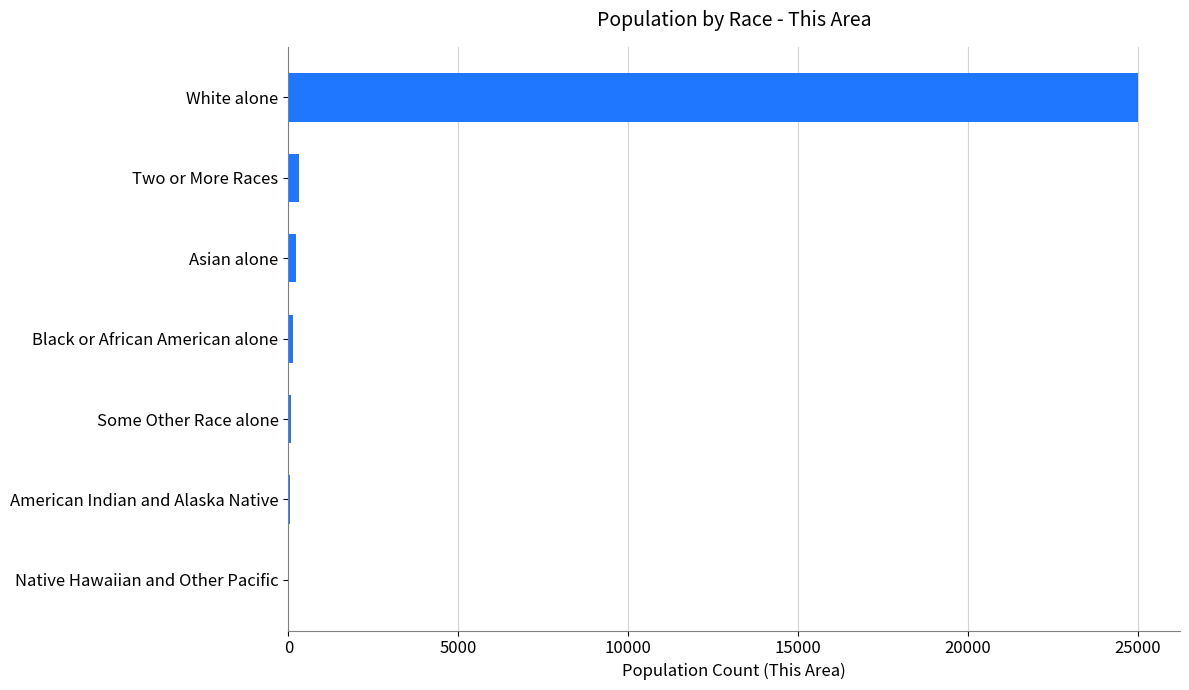

What is the greatest value displayed?

24998